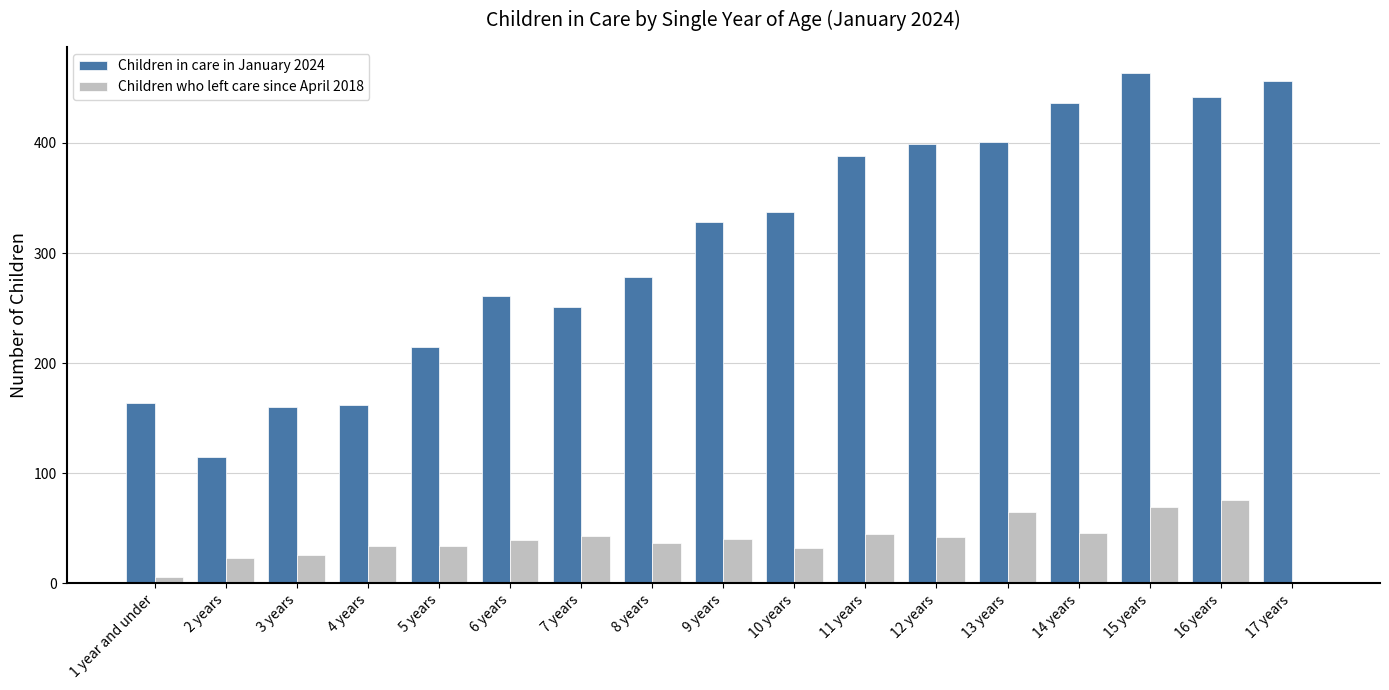

Is the value of Children in care in January 2024 at 3 years greater than the value of Children who left care since April 2018 at 4 years?

Yes